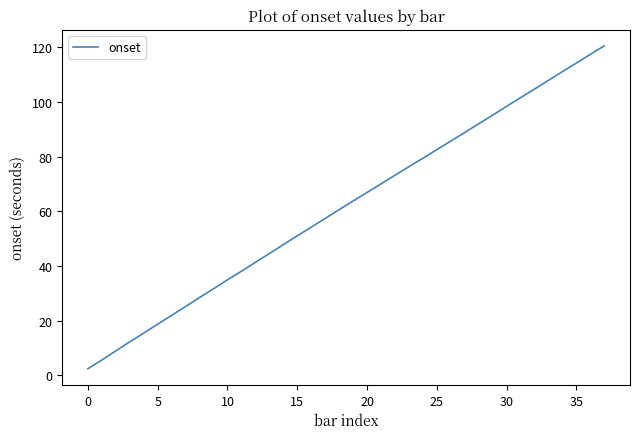

Reading right to left, list all the values displayed in this chart.

120.6	117.4	114.3	111.1	107.9	104.7	101.6	98.4	95.2	92.0	88.9	85.7	82.6	79.4	76.4	73.2	70.1	66.9	63.8	60.7	57.4	54.2	51.1	47.9	44.6	41.4	38.1	35.0	31.7	28.5	25.2	22.0	18.8	15.5	12.3	9.0	5.7	2.5